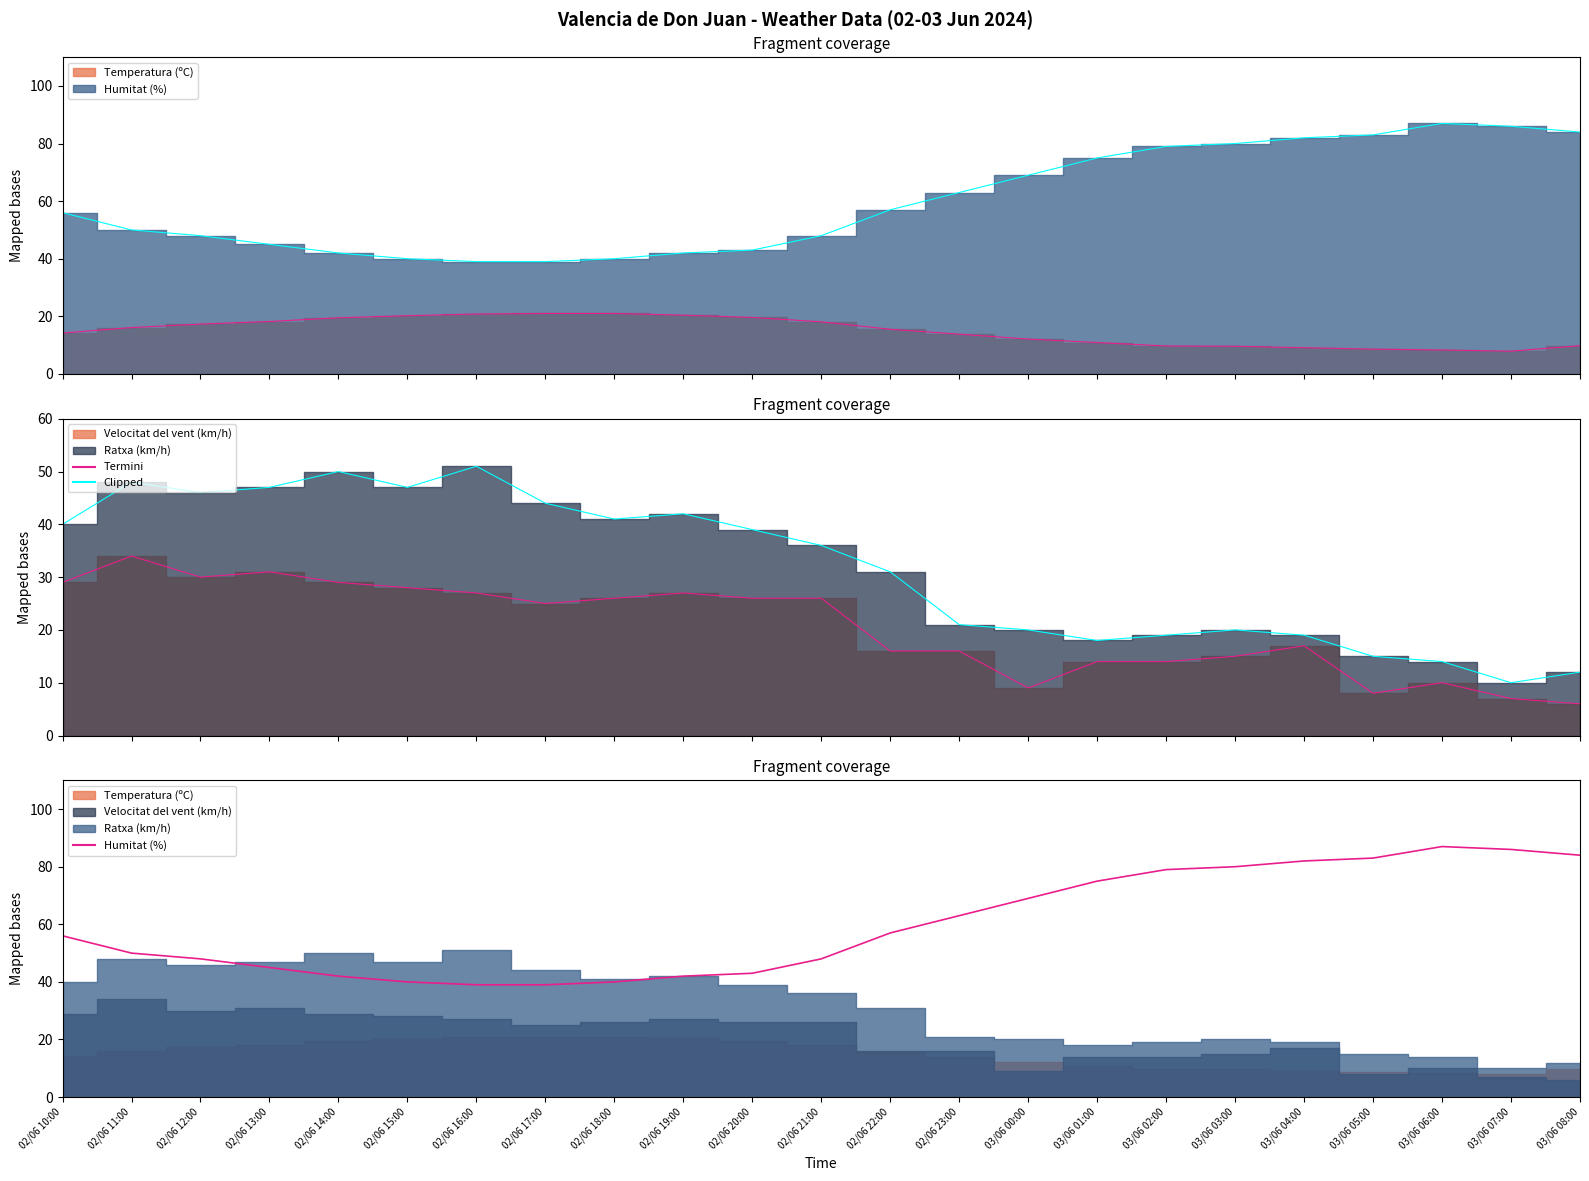

What is the label of the 4th point from the right?

03/06 05:00